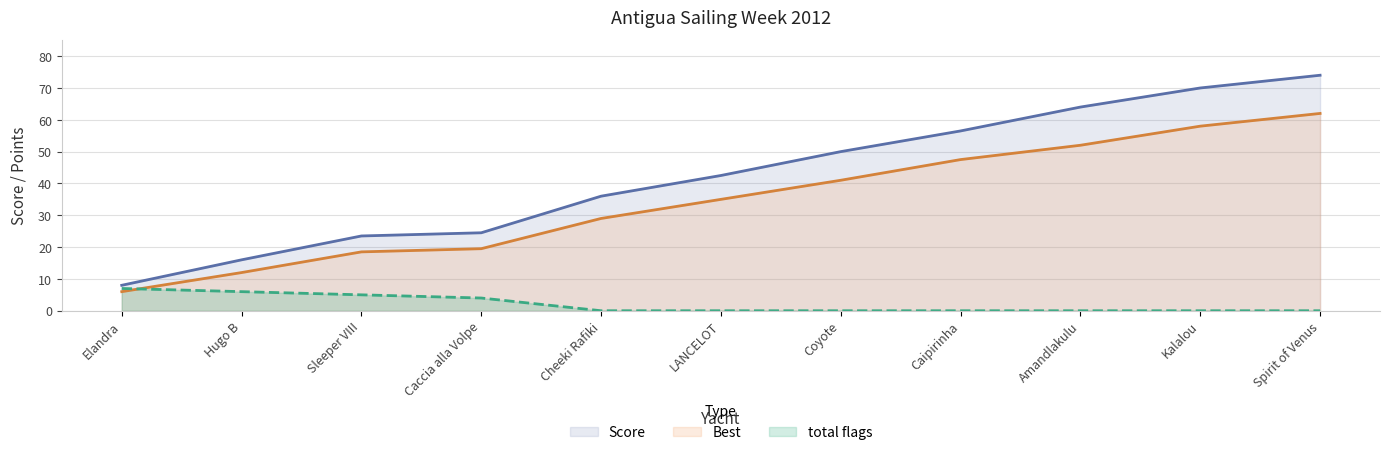

List the labels in order of Best value, smallest first.

Elandra, Hugo B, Sleeper VIII, Caccia alla Volpe, Cheeki Rafiki, LANCELOT, Coyote, Caipirinha, Amandlakulu, Kalalou, Spirit of Venus